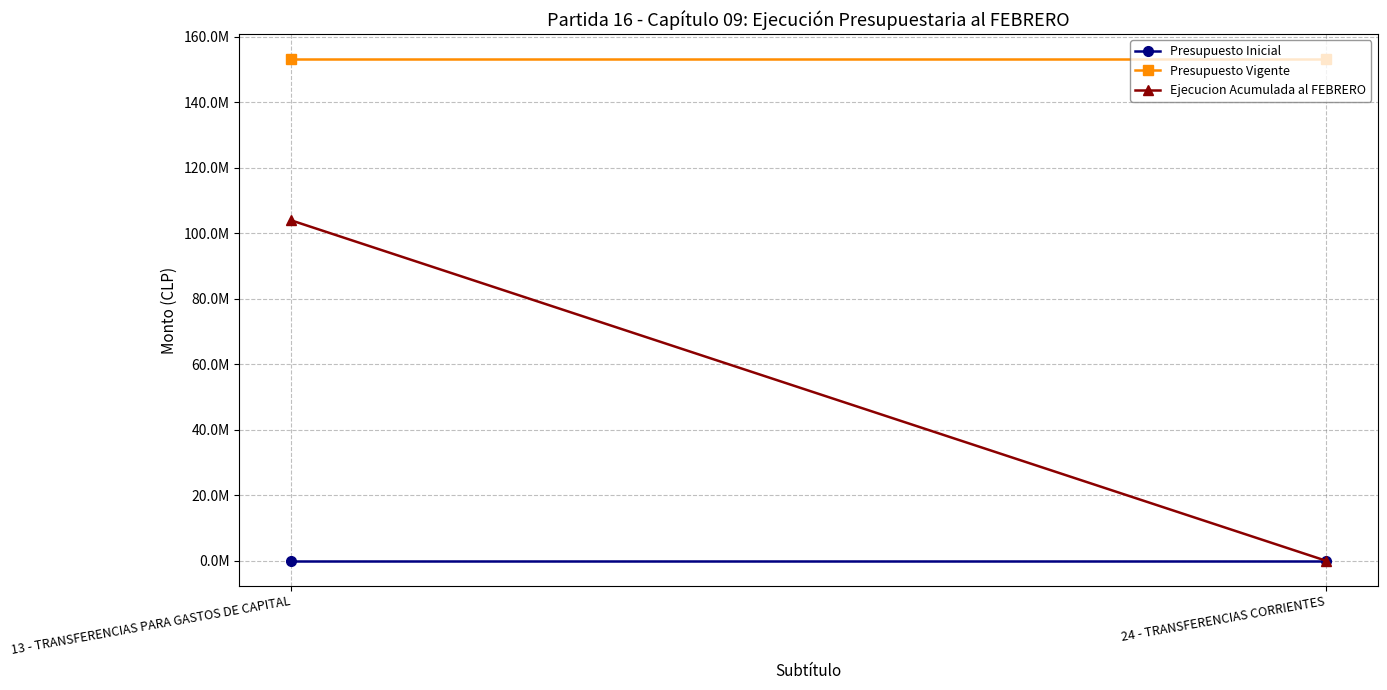

Reading left to right, transcribe all the data shown in this chart.

Presupuesto Inicial: 0	0
Presupuesto Vigente: 153140000	153140000
Ejecucion Acumulada al FEBRERO: 103960728	0